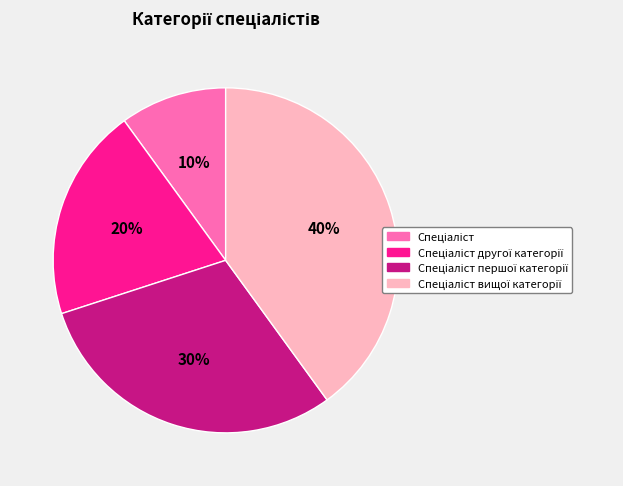

Is there any slice that represents more than half of the pie?

No